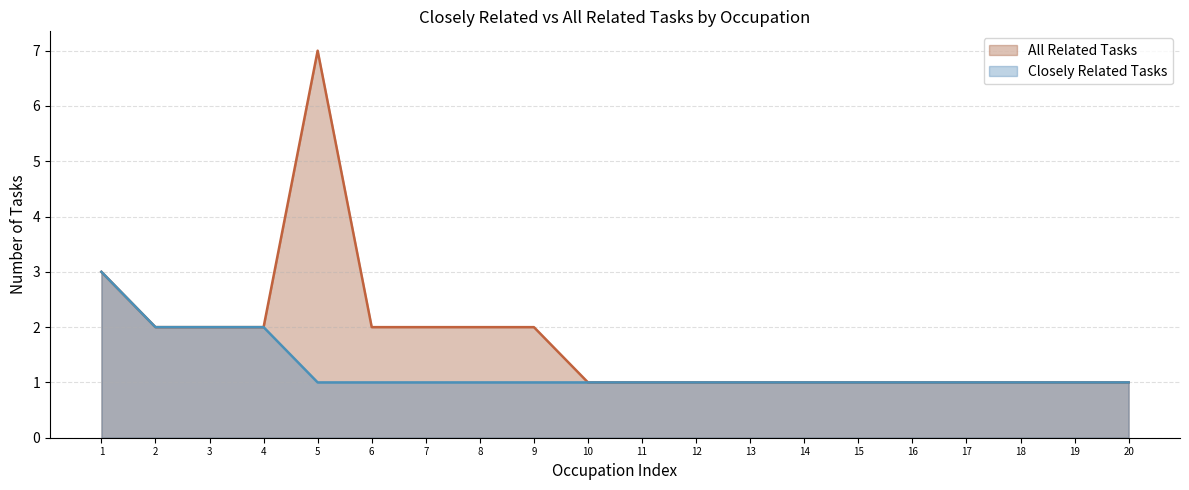

What is the maximum value for Closely Related Tasks?

3